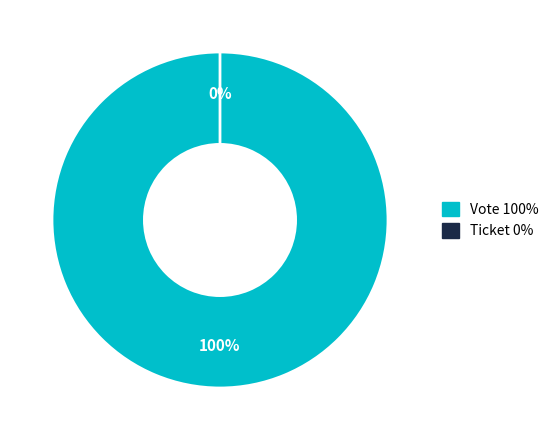

What percentage do Vote and Ticket together represent?

100.0%